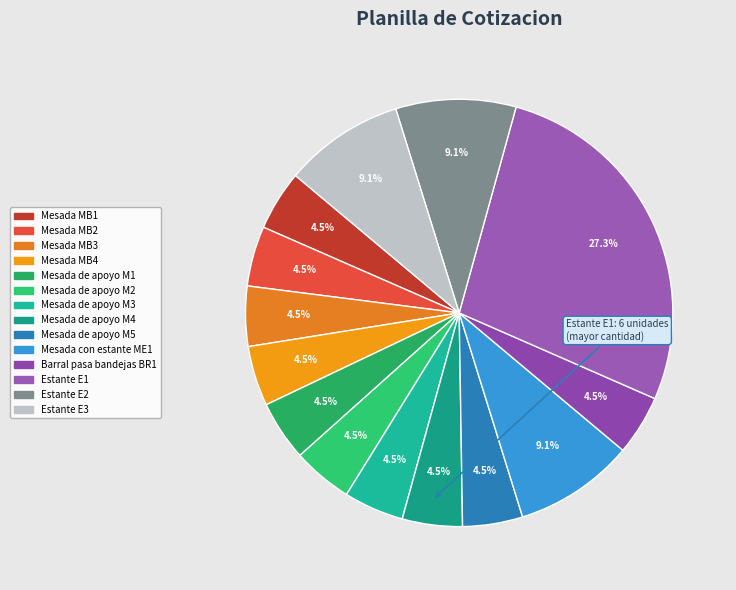

Is it true that Mesada MB1 is 1% of the pie?

False